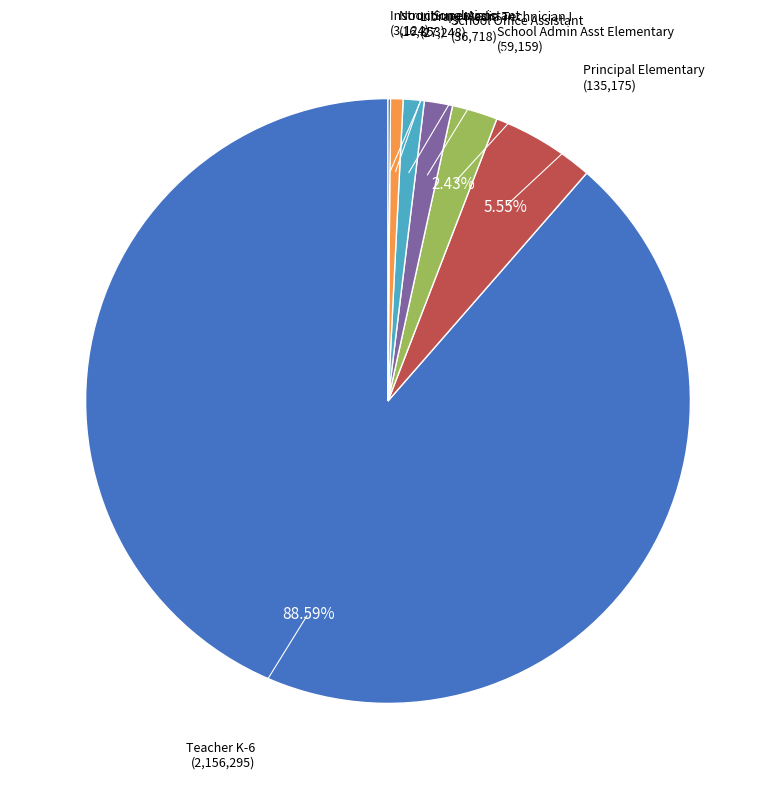

Is there a majority slice in this chart?

Yes